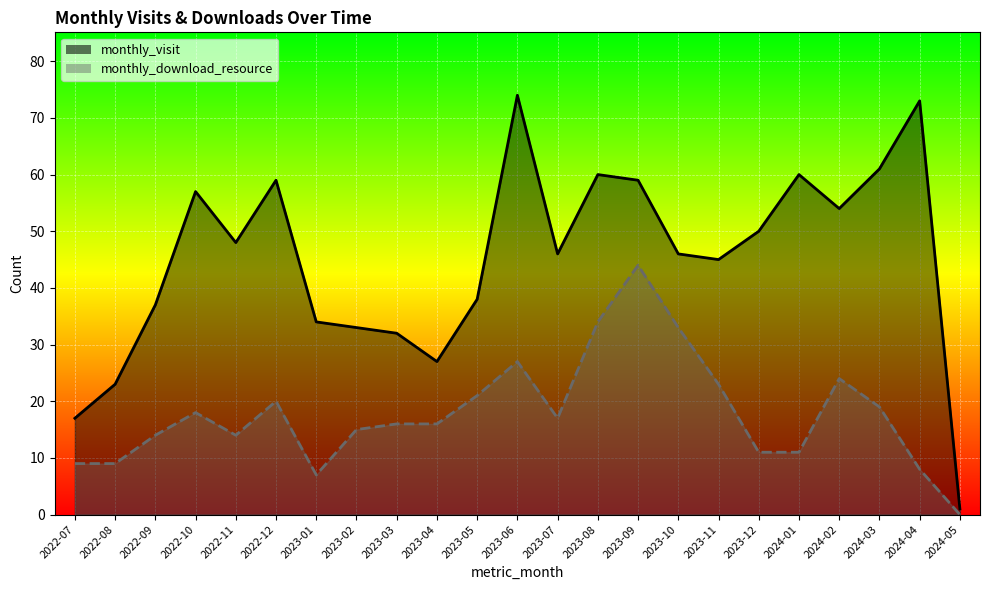

Which series has the largest total across all categories?

monthly_visit